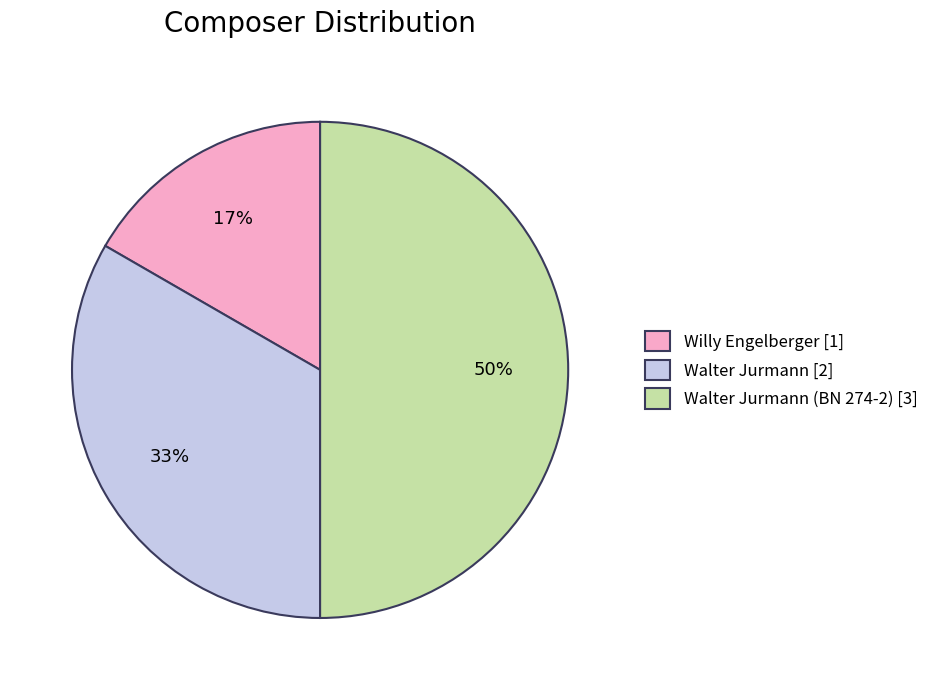

To the nearest percent, what is the difference between the largest and smallest slice percentages?

33%